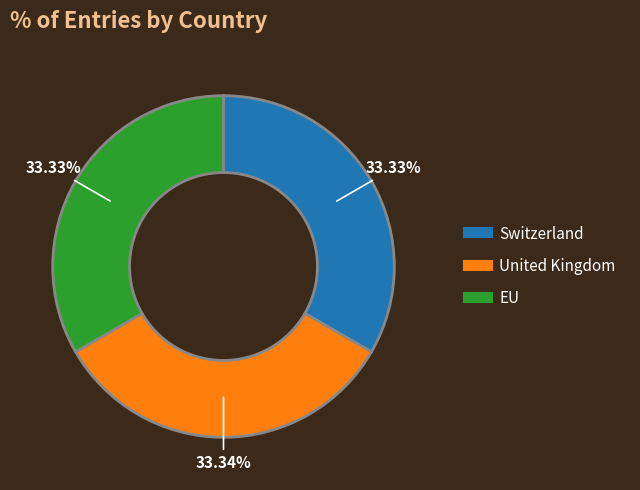

Is there any slice that represents more than half of the pie?

No